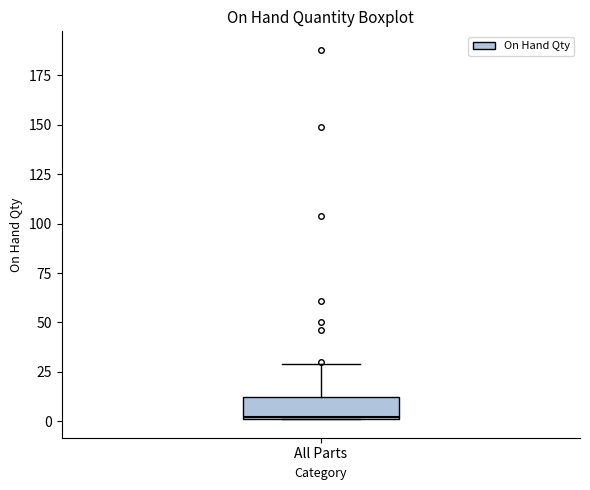

Read this box plot against the y-axis: the position of the median line, the range covered by the box, and the ends of both whiskers. The values are not printed on the chart, so give them approximately, as read against the axis.

median 0, box 0 to 15, whiskers 0 to 30